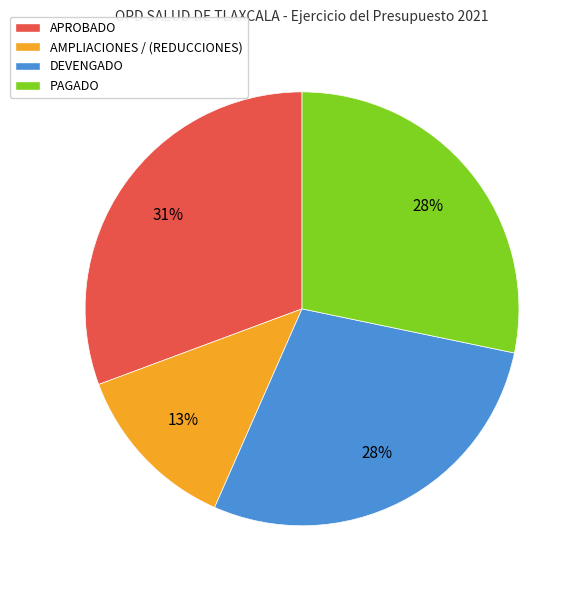

The APROBADO slice represents 44% of the pie. True or false?

False